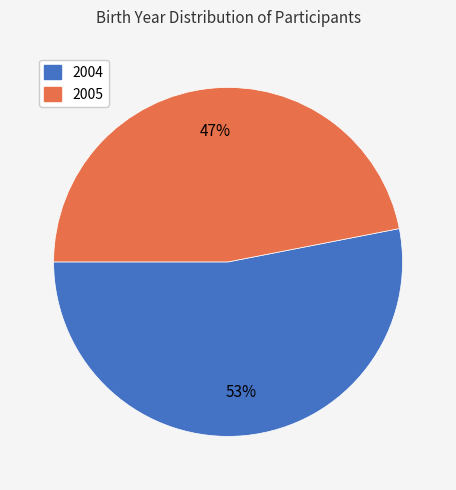

To the nearest percent, what is the combined percentage of 2005 and 2004?

100%